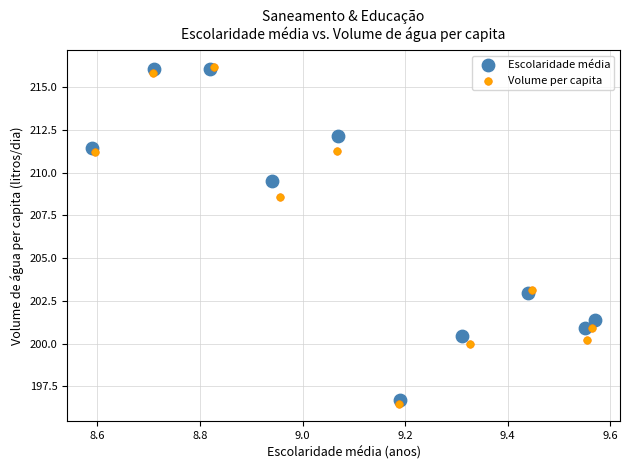

What are all the series names shown in the legend?

Escolaridade média, Volume per capita